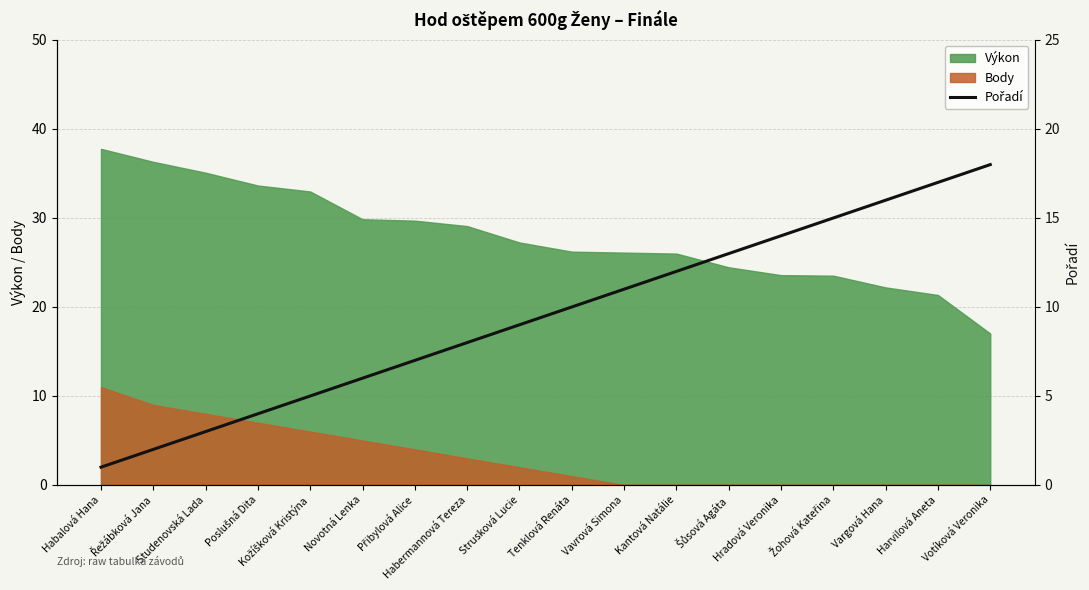

True or false: Body and Výkon cross at least once.

False